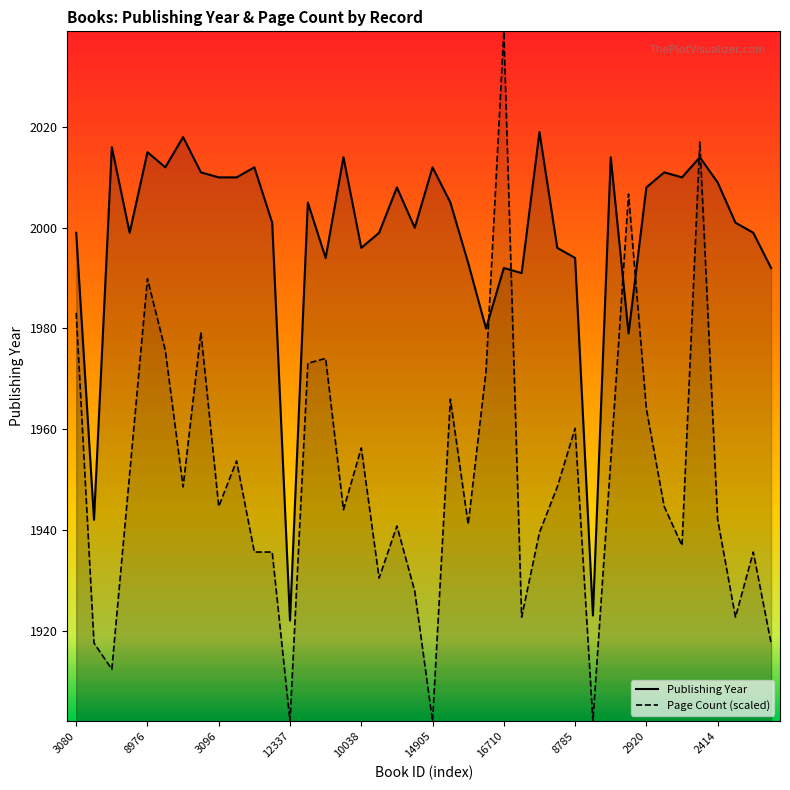

Does the chart have visible grid lines?

No